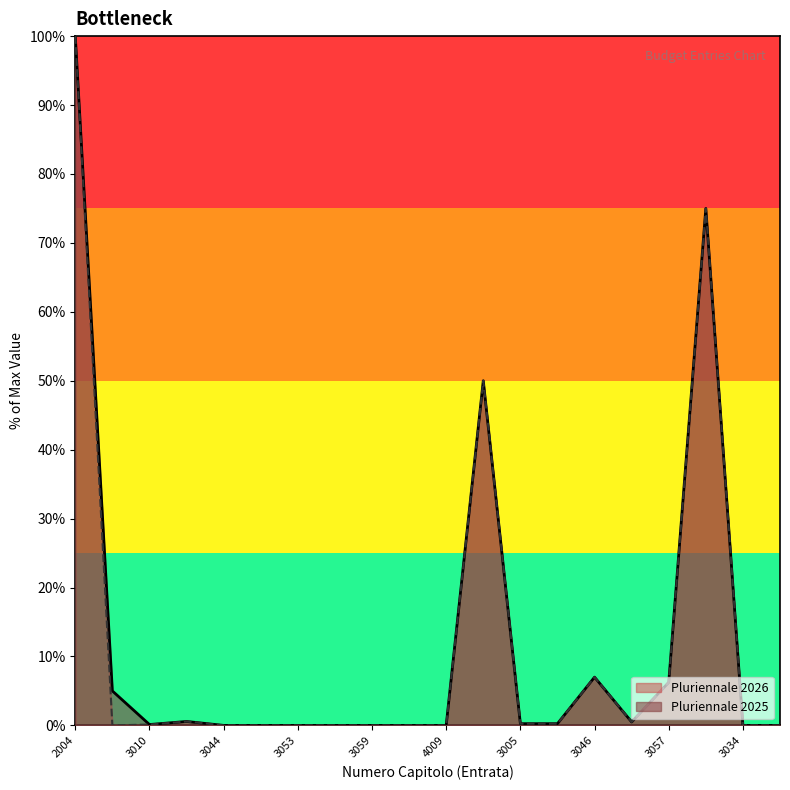

True or false: Pluriennale 2025 and Pluriennale 2026 intersect in this chart.

False